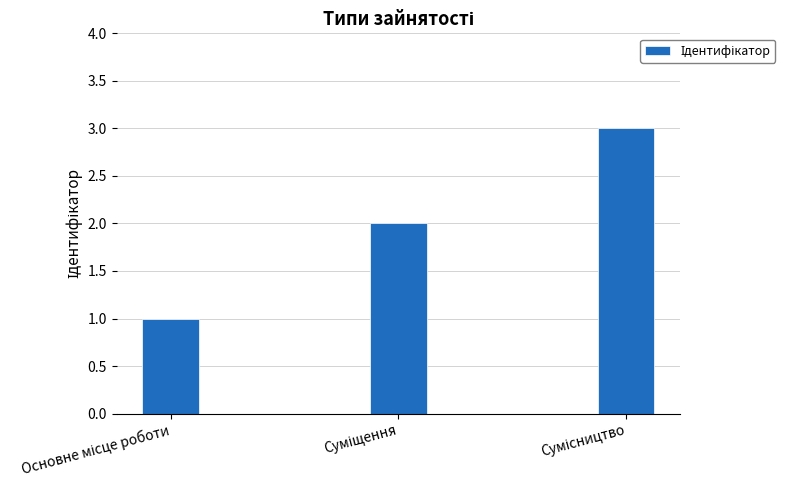

What is the maximum value shown in the chart?

3